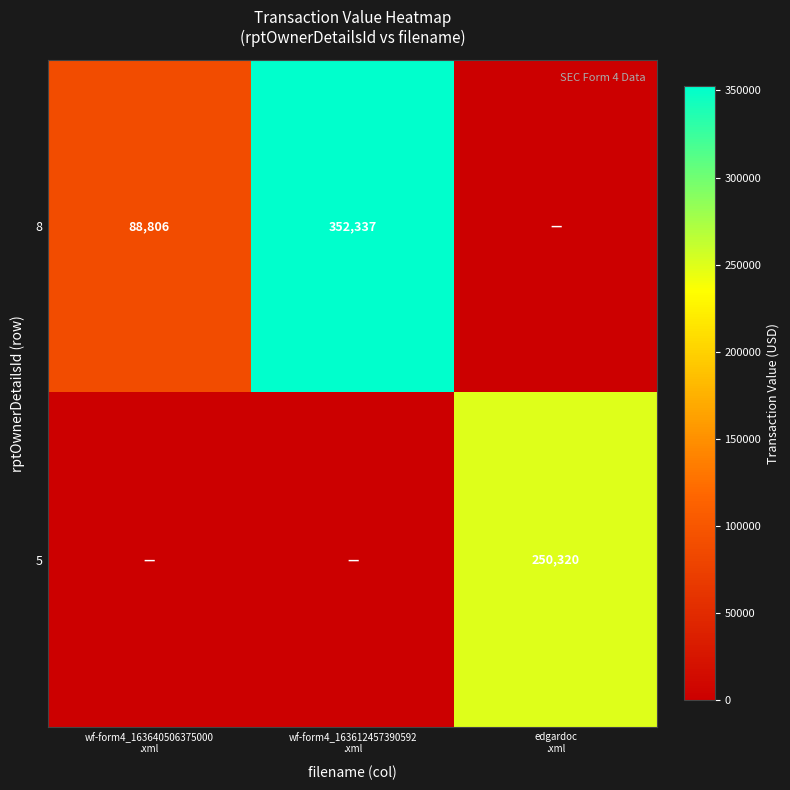

Count the 5 values in the range 0 to 250320.

3